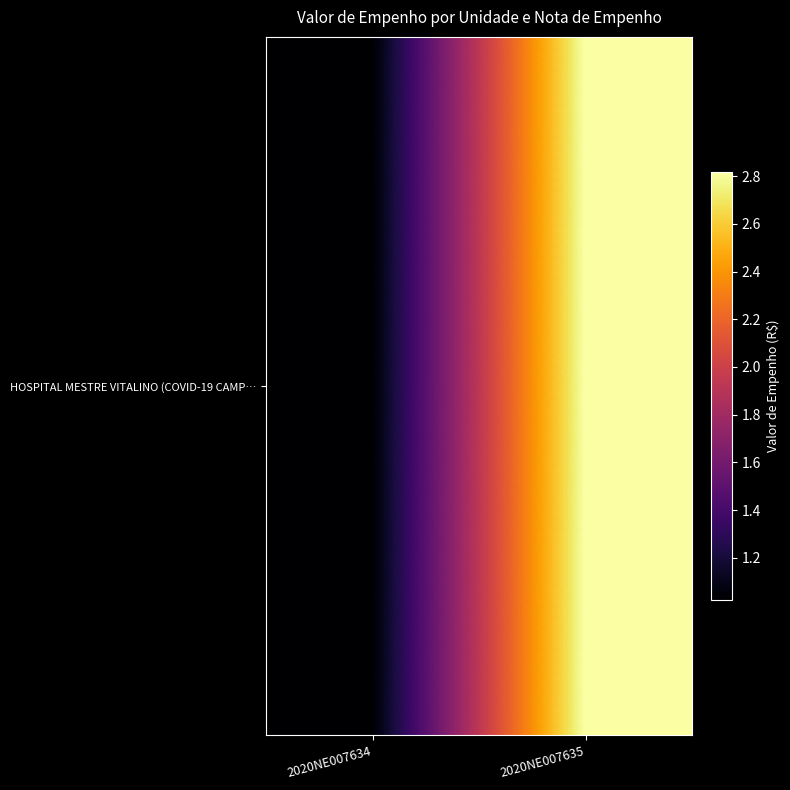

Reading left to right, what are all the values shown in this chart?

1020830.4	2818604.4